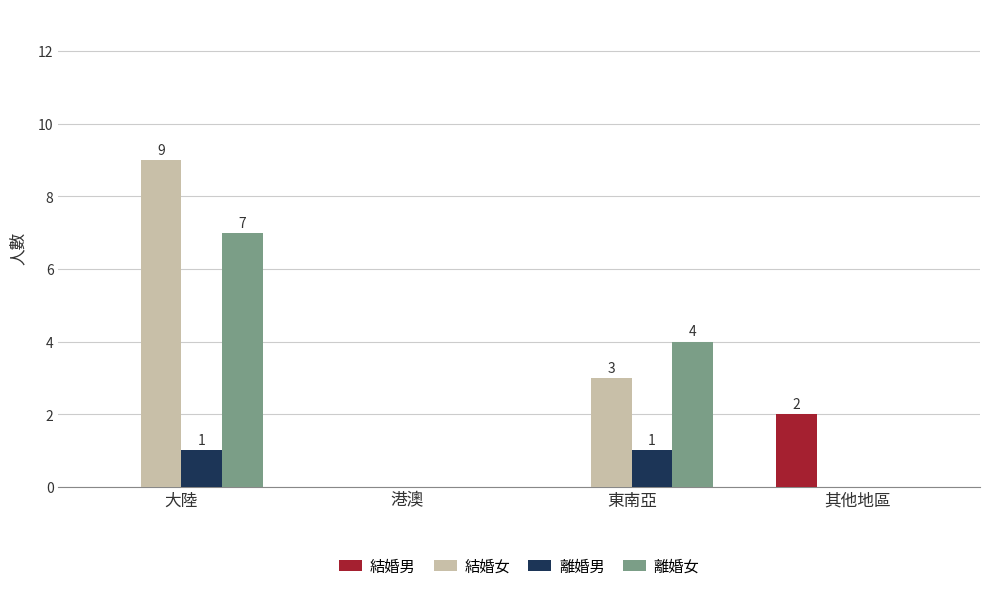

Is it true that 結婚男 equals 0 at 東南亞?

True